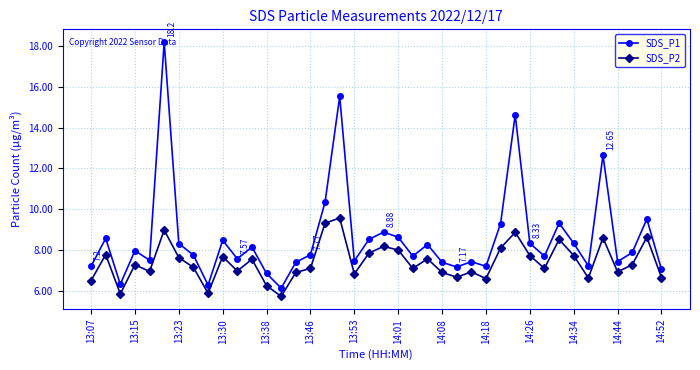

True or false: SDS_P2 and SDS_P1 intersect in this chart.

False